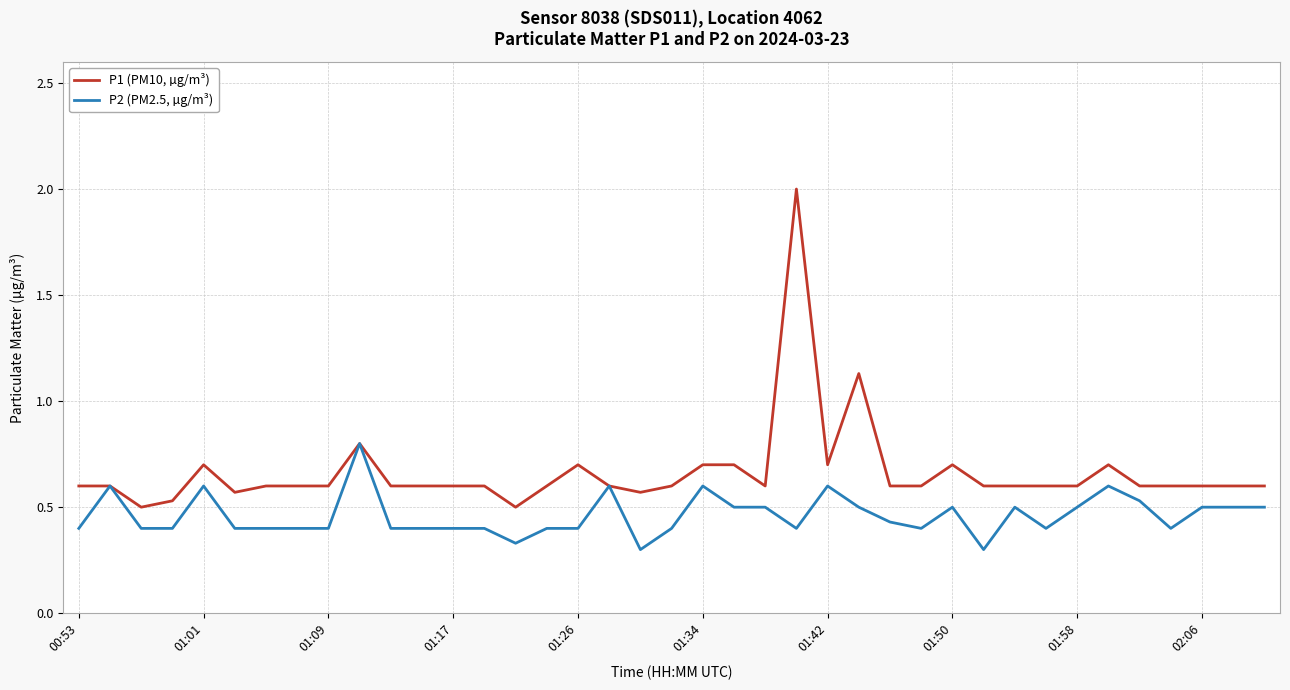

List the series in order of their overall mean, lowest first.

P2 (PM2.5, µg/m³), P1 (PM10, µg/m³)